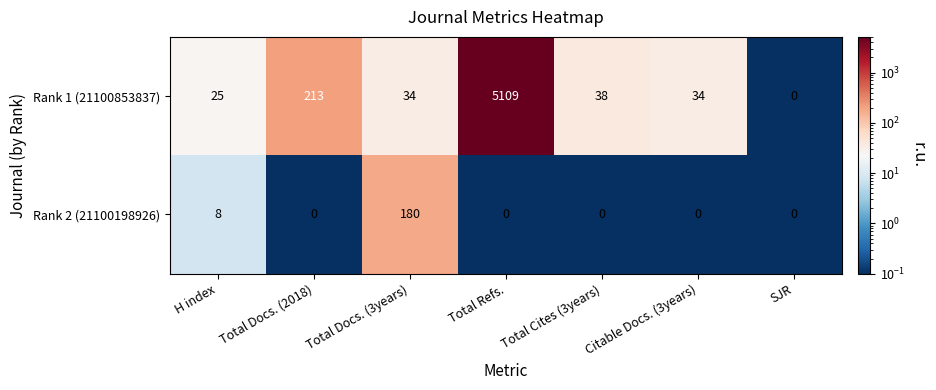

What is the maximum value for Rank 1 (21100853837)?

5109